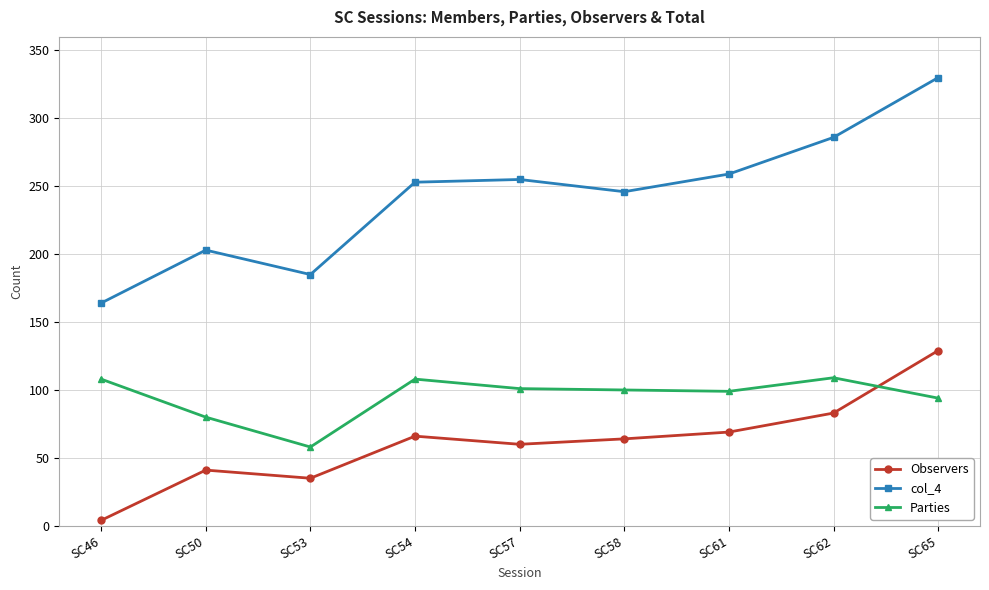

Which series has the largest range (max minus min)?

col_4